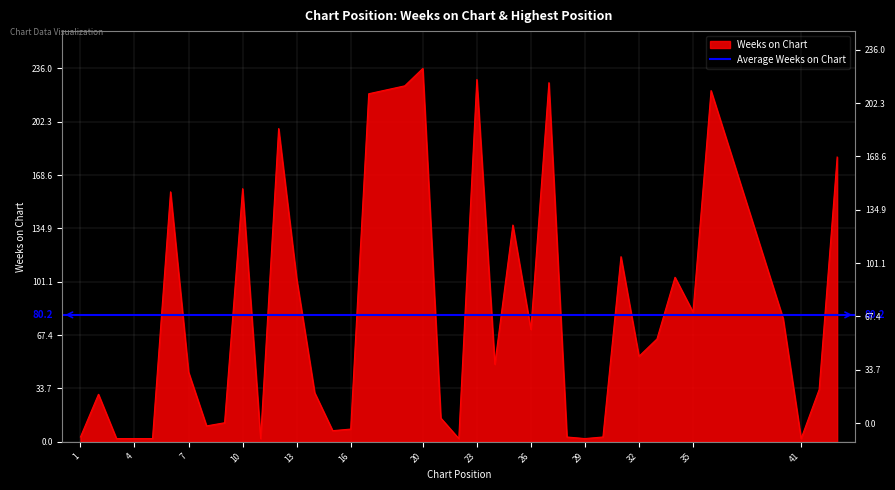

How many interior local valleys (lower than both neighbors) does the data have?

10